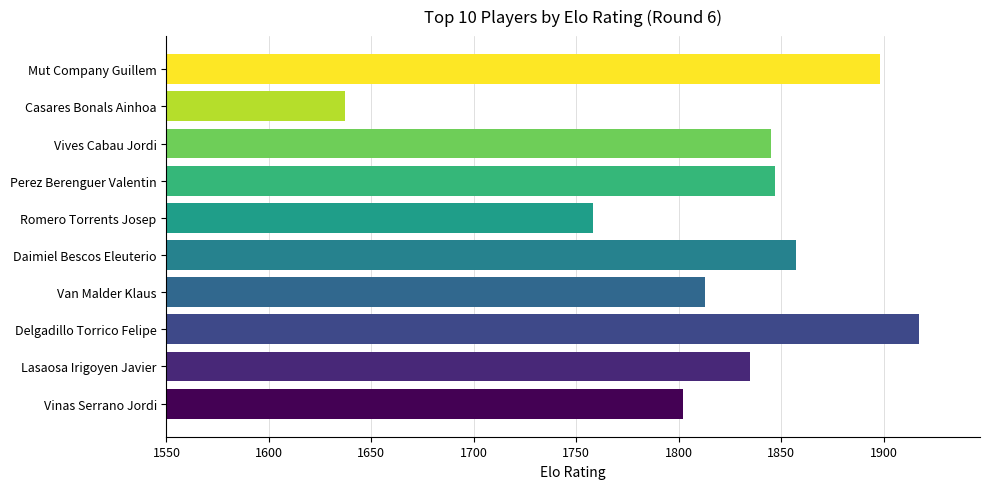

Reading bottom to top, extract all data points from this chart.

1802	1835	1917	1813	1857	1758	1847	1845	1637	1898